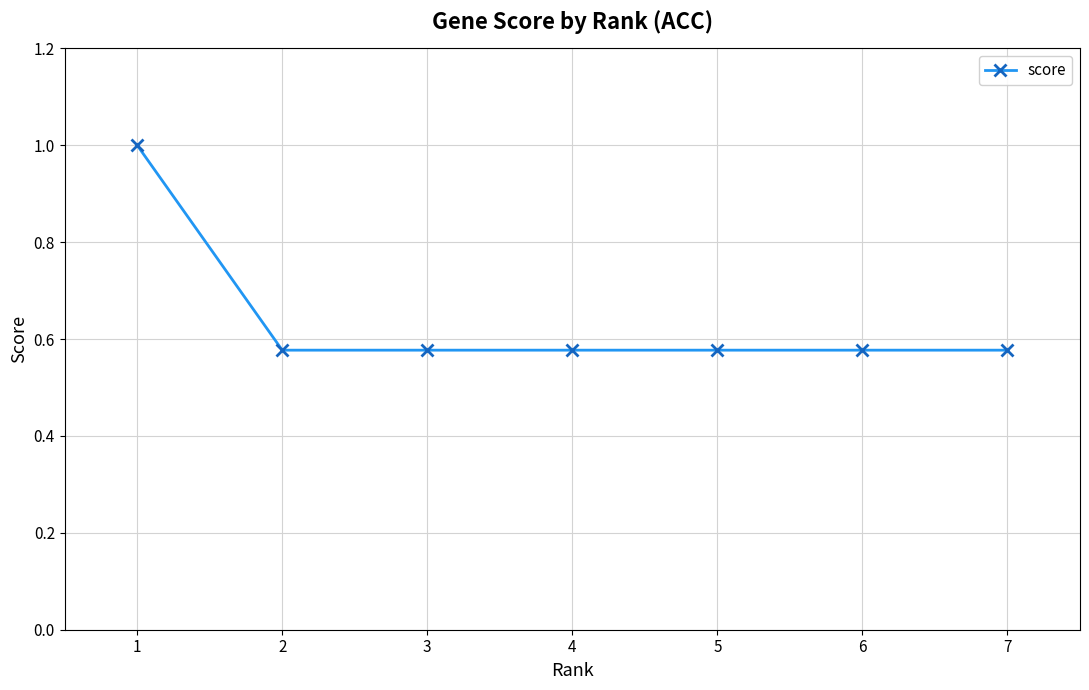

What is the greatest value displayed?

1.0